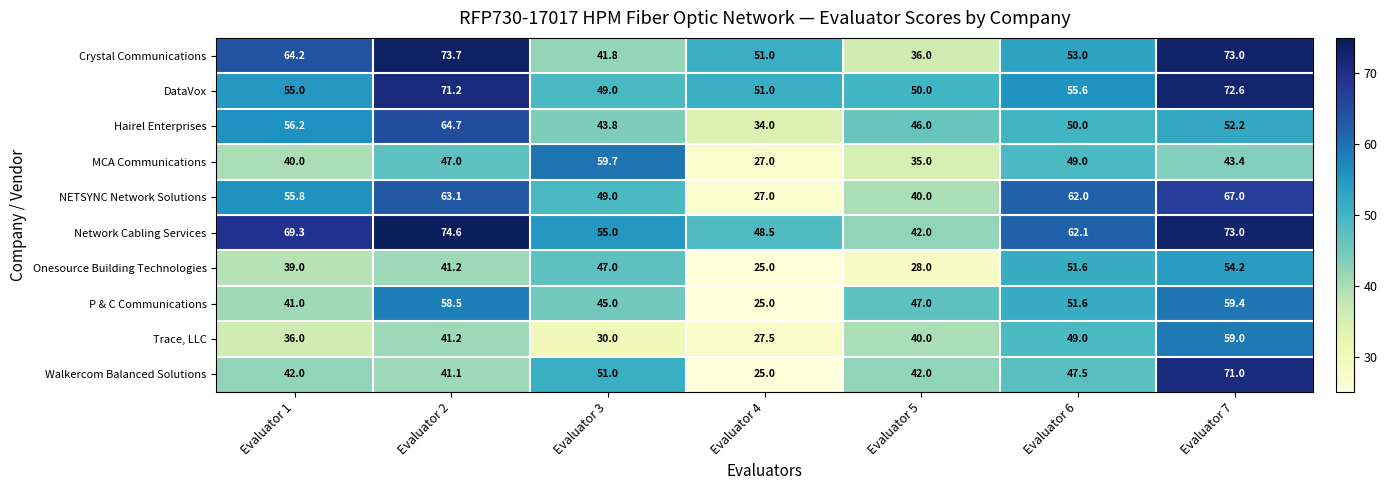

What is the smallest value displayed?

25.0